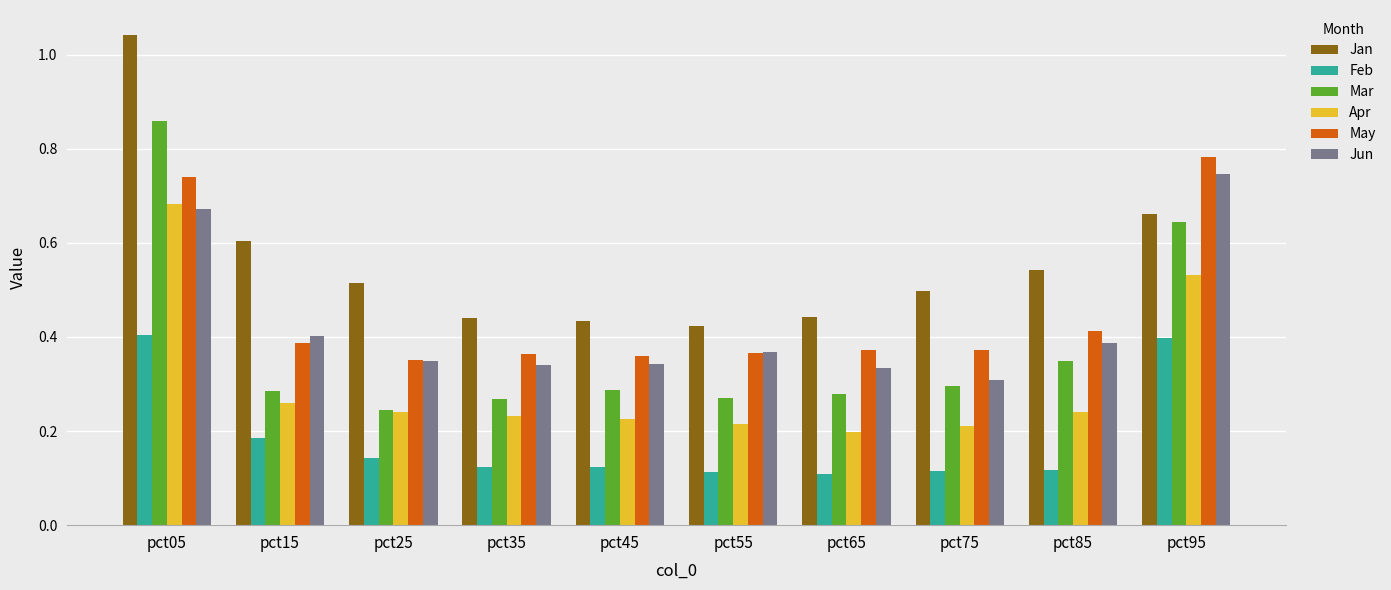

Is it true that Jun equals 0.3 at pct75?

True